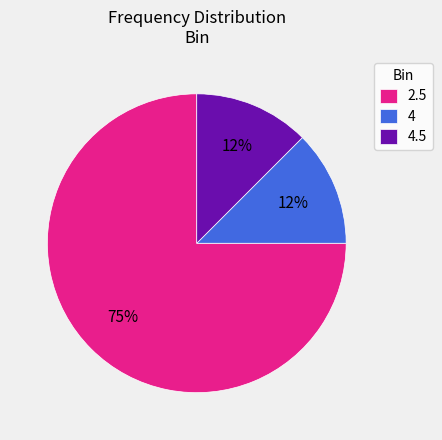

What is the largest slice in the pie chart?

2.5